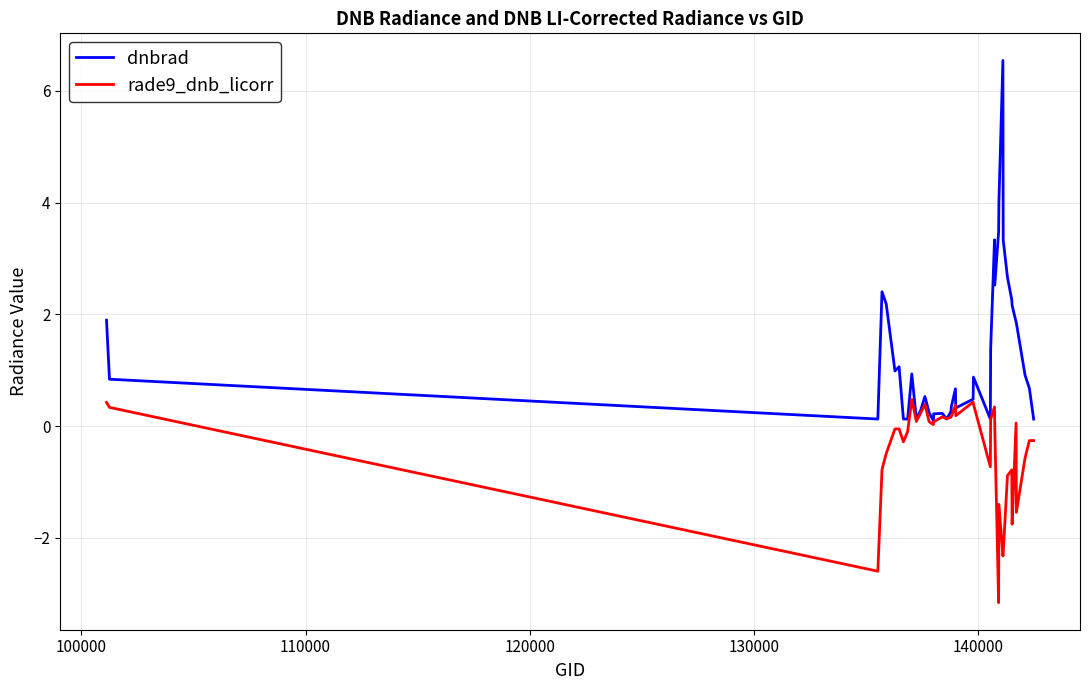

What is the smallest value displayed?

-3.2